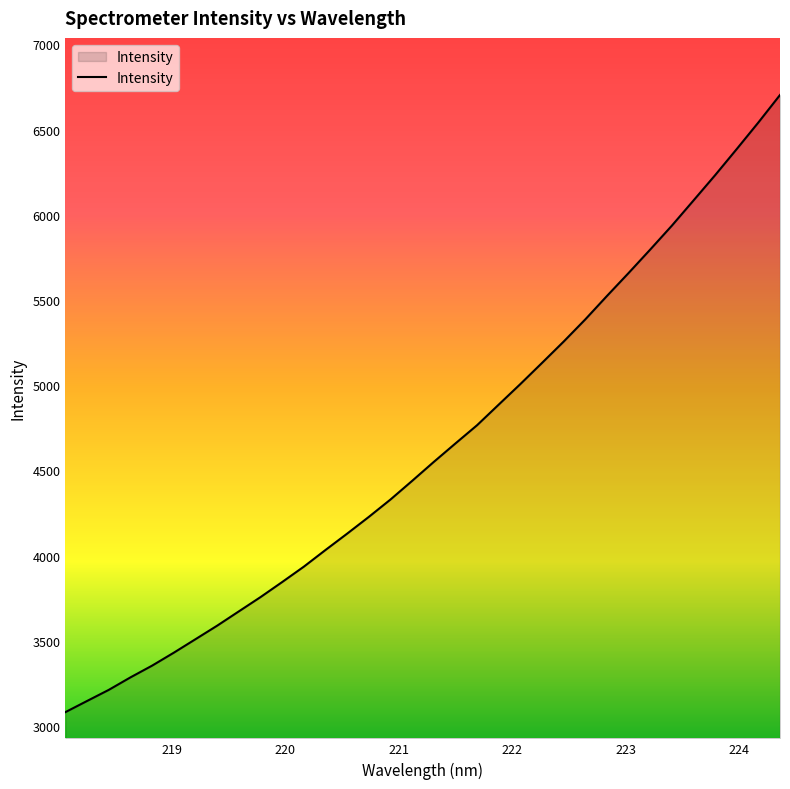

What is the minimum value shown in the chart?

3081.1